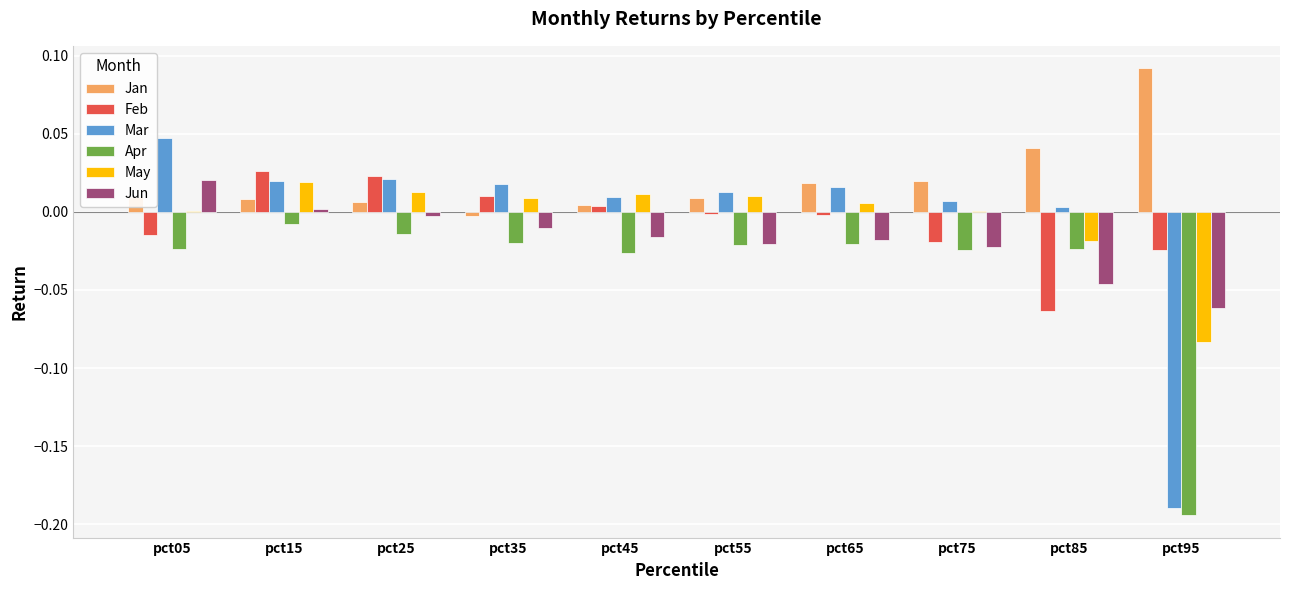

At which category is the sum across all series the highest?

pct15